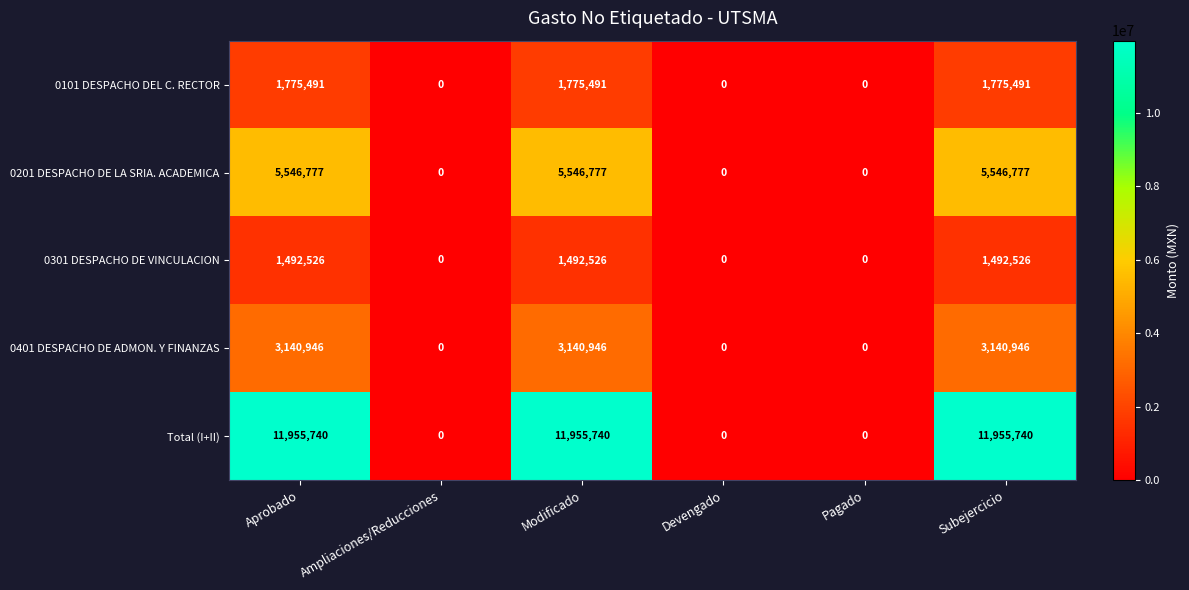

True or false: 0101 DESPACHO DEL C. RECTOR has a value of 1775491 at Modificado.

True